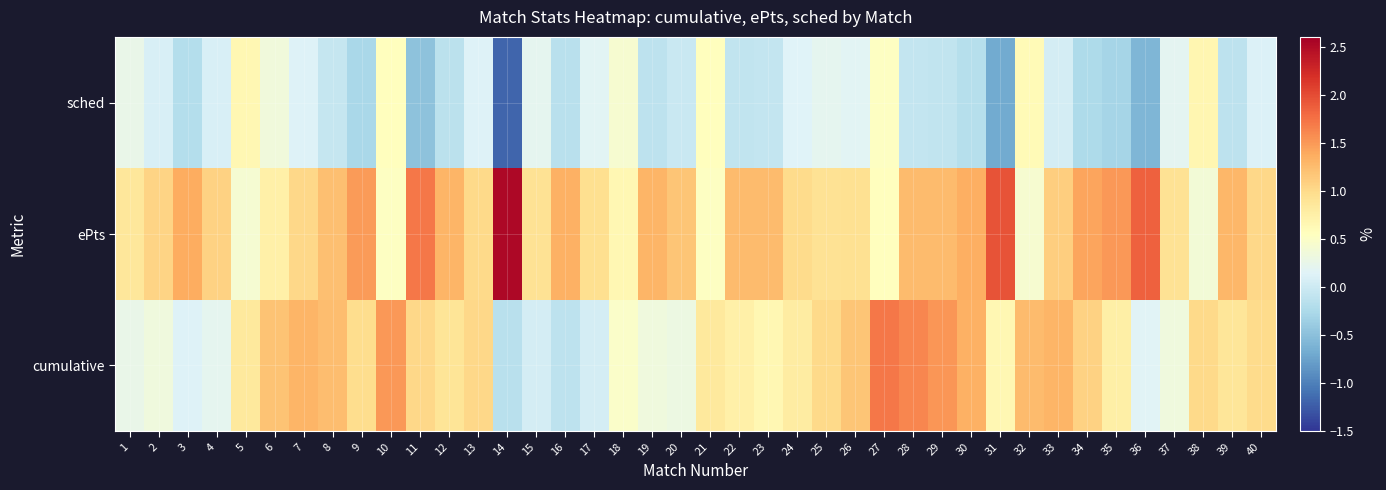

What is the total value across all series at 1?

1.4